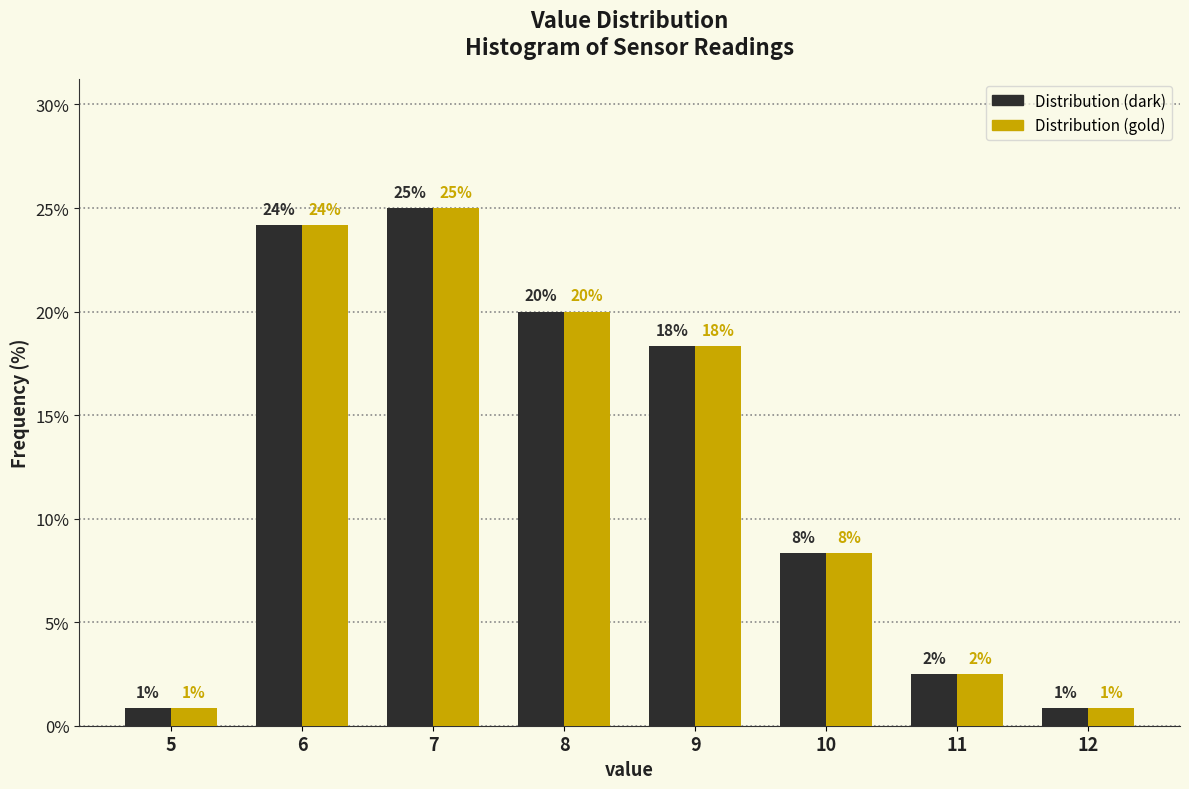

How many bars are there in each group?

2